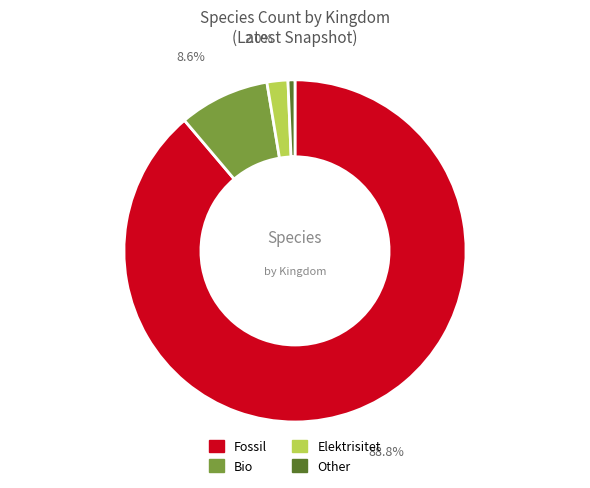

Does any single category account for the majority?

Yes